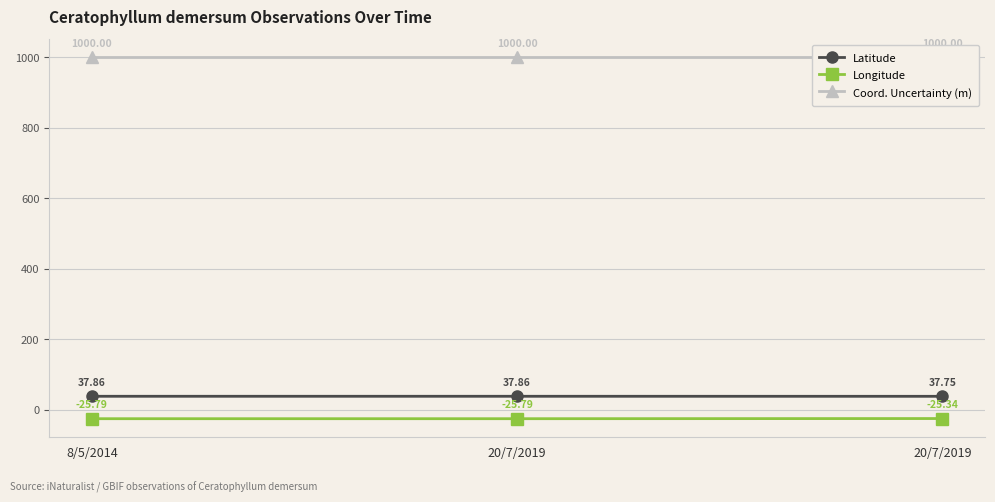

Which series has the largest range (max minus min)?

Longitude